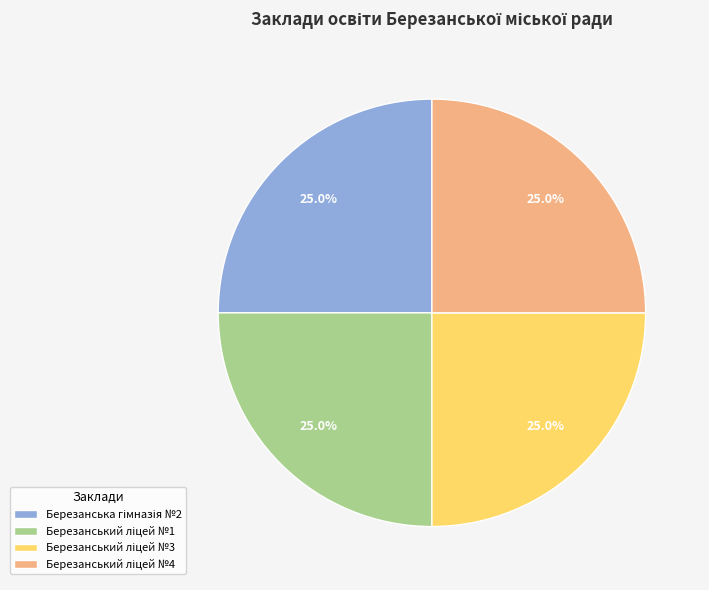

Is there any slice that represents more than half of the pie?

No